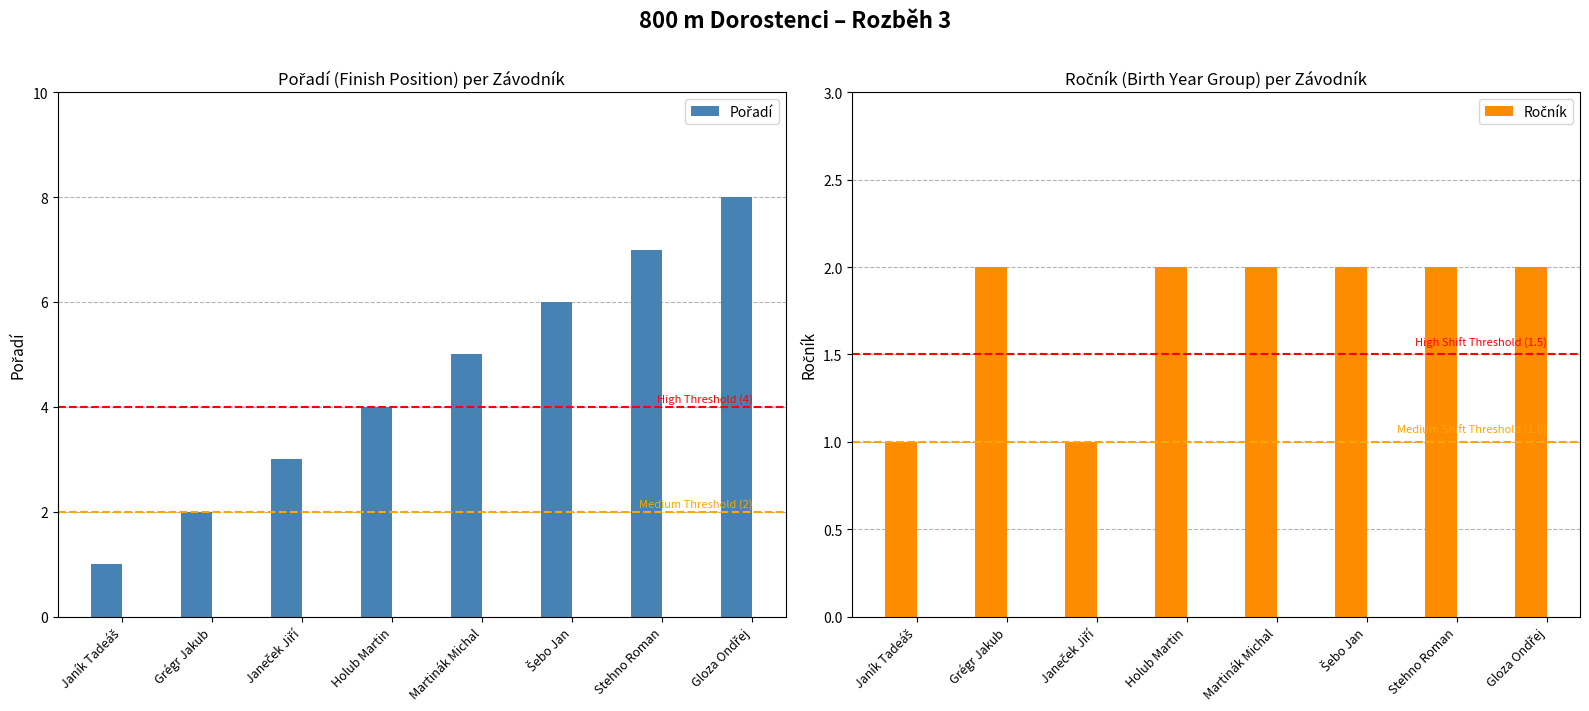

What is the difference between the maximum and minimum values in the Ročník series?

1